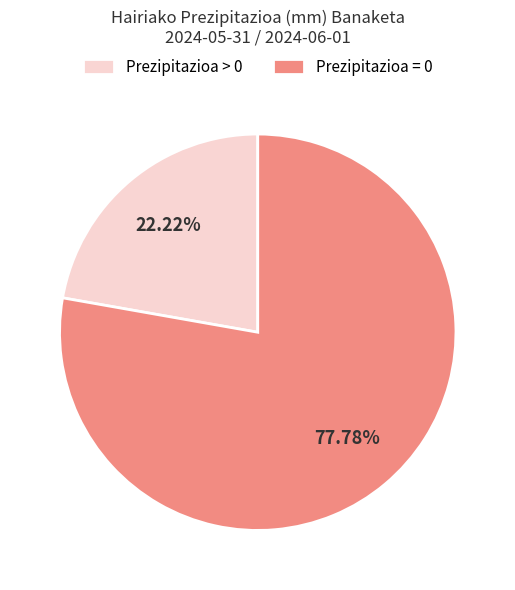

Which slice is the largest?

Prezipitazioa = 0